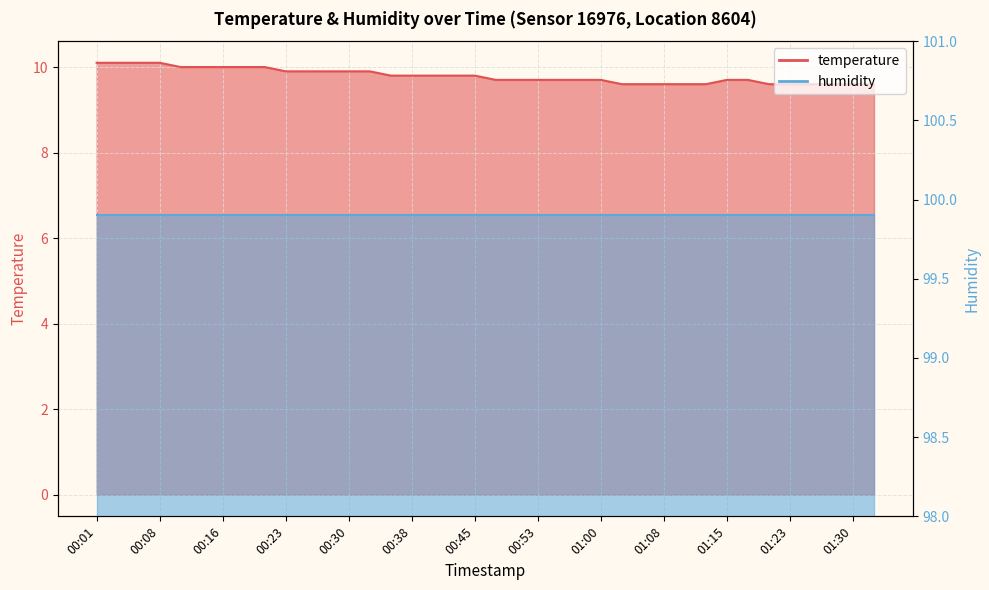

True or false: there are more than 2 points higher than both neighbors.

False